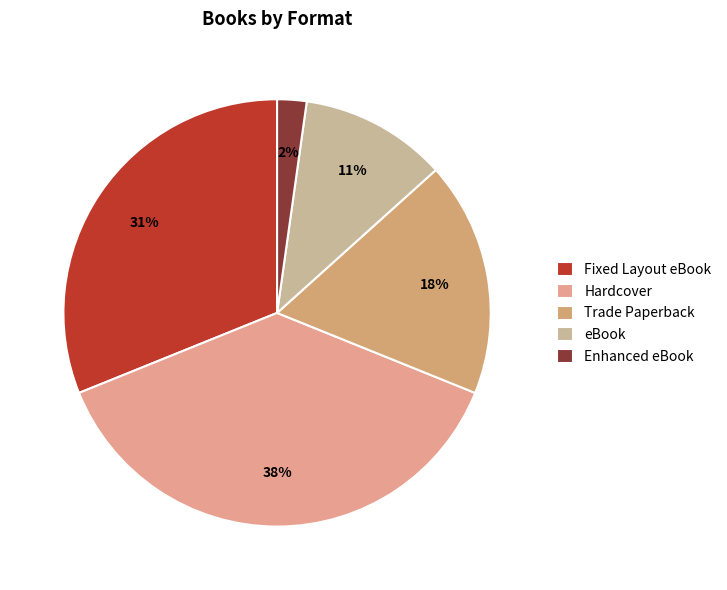

What is the smallest slice in the pie chart?

Enhanced eBook